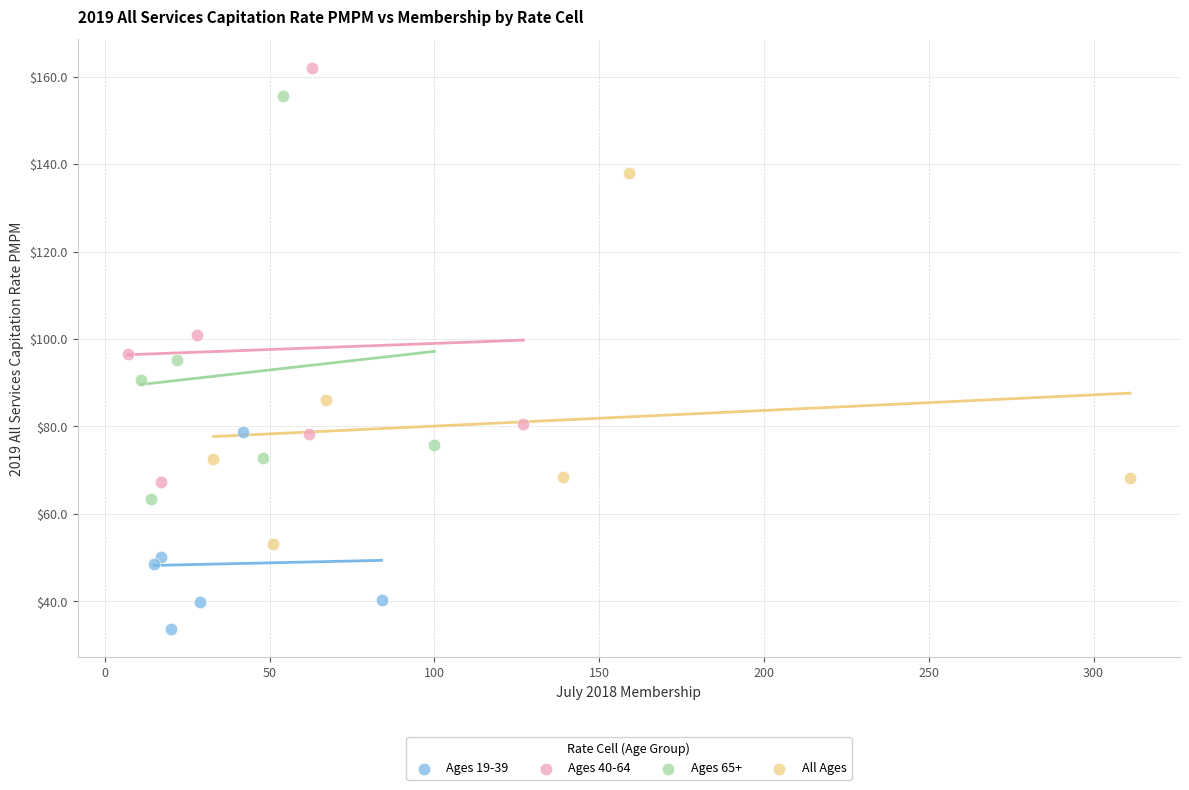

Which series reaches the minimum Y coordinate?

Ages 19-39